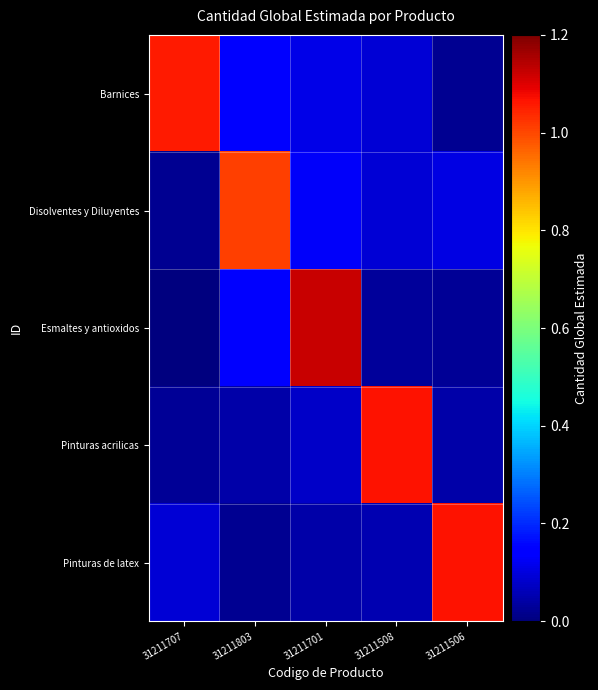

At which category is the sum across all series the highest?

31211701